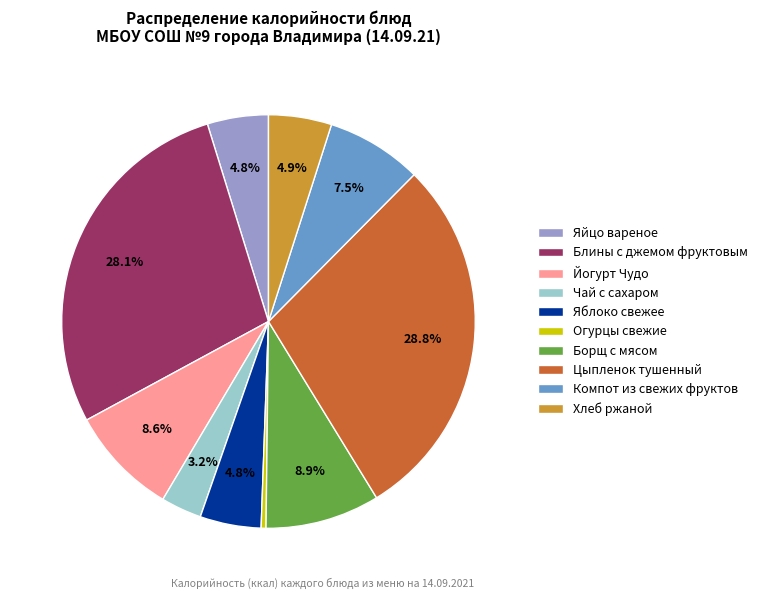

Which category has the biggest portion of the pie?

Цыпленок тушенный